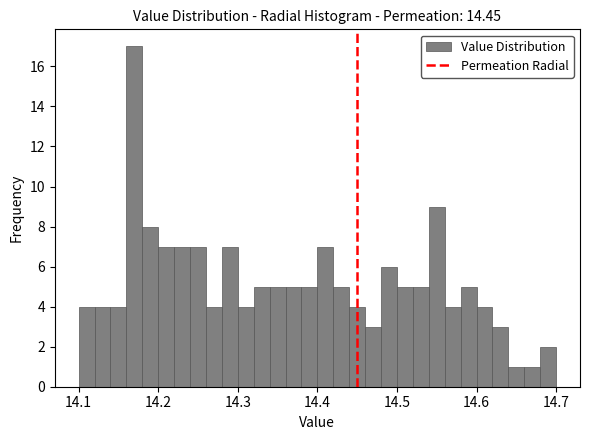

Read against the x-axis, roughly where is the centre of the tallest bar?

14.17